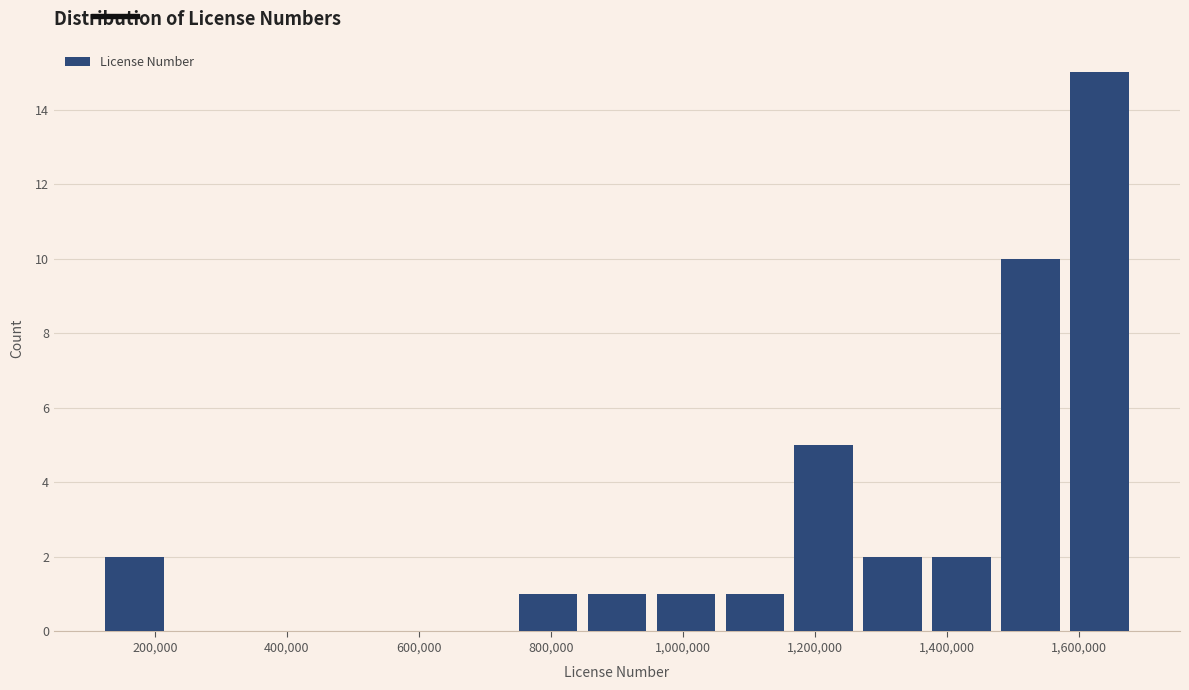

How tall is the bar that spans 1480000 to 1580000 on the x-axis? Neither the bar edges nor the heights are printed on the chart, so give them approximately, as read against the axes.

10